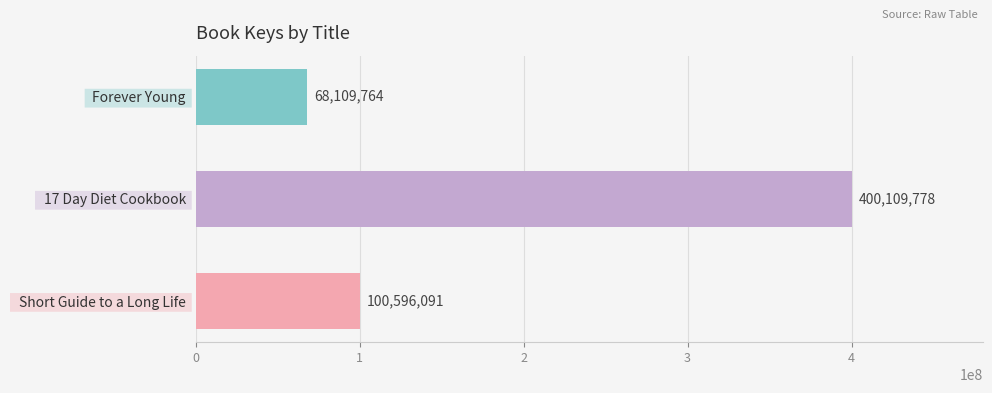

What is the average value?

189605211